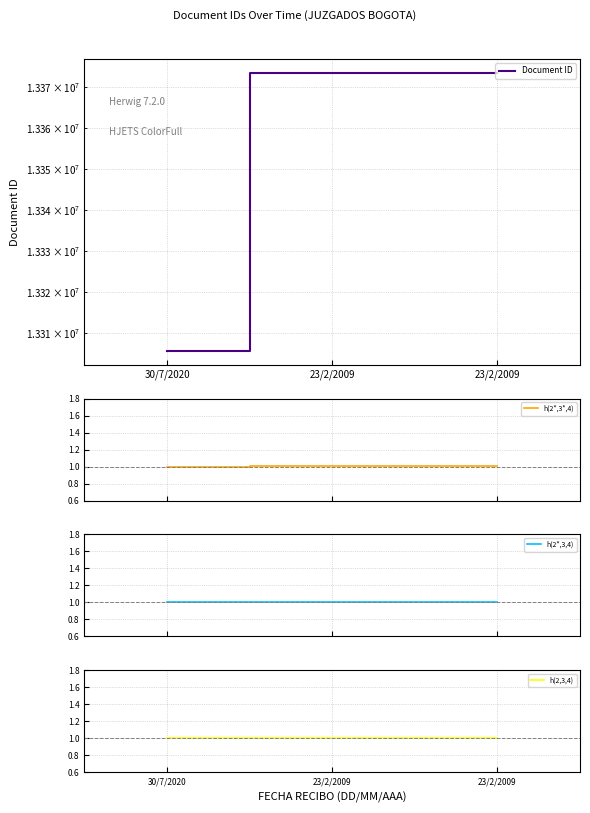

Which category has the lowest value in the h(2*,3*,4) series?

30/7/2020